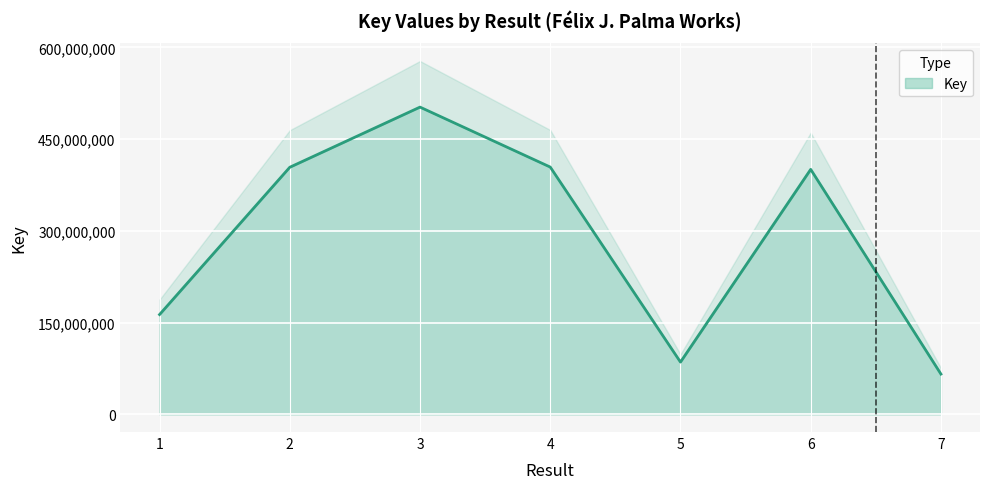

List the labels in order of value, smallest first.

7, 5, 1, 6, 2, 4, 3